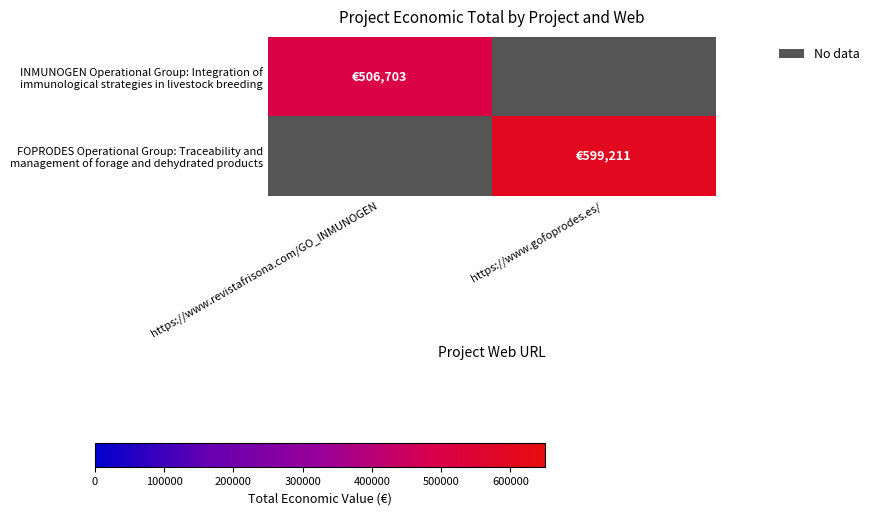

Which category has the lowest value in the FOPRODES Operational Group: Traceability and management of forage and dehydrated products series?

https://www.revistafrisona.com/GO_INMUNOGEN